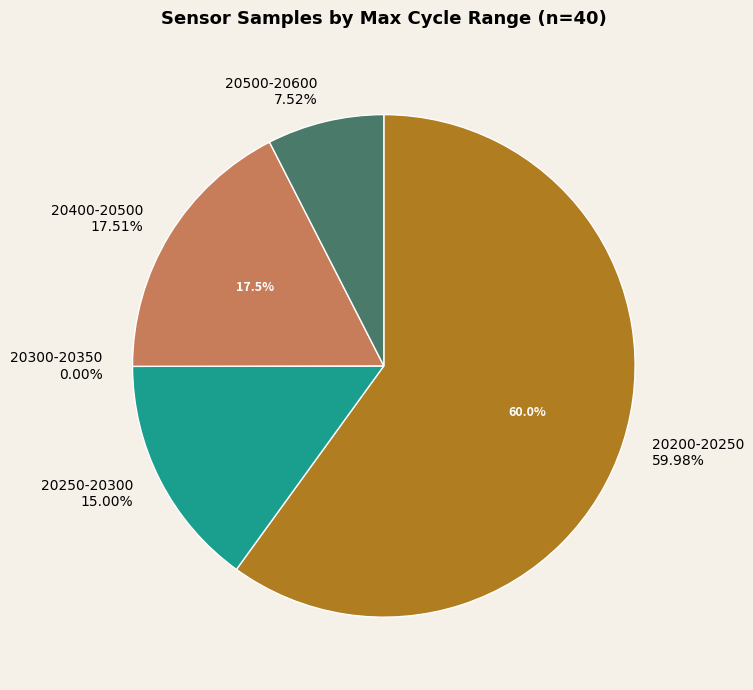

True or false: 34 accounts for 1% of the total.

False